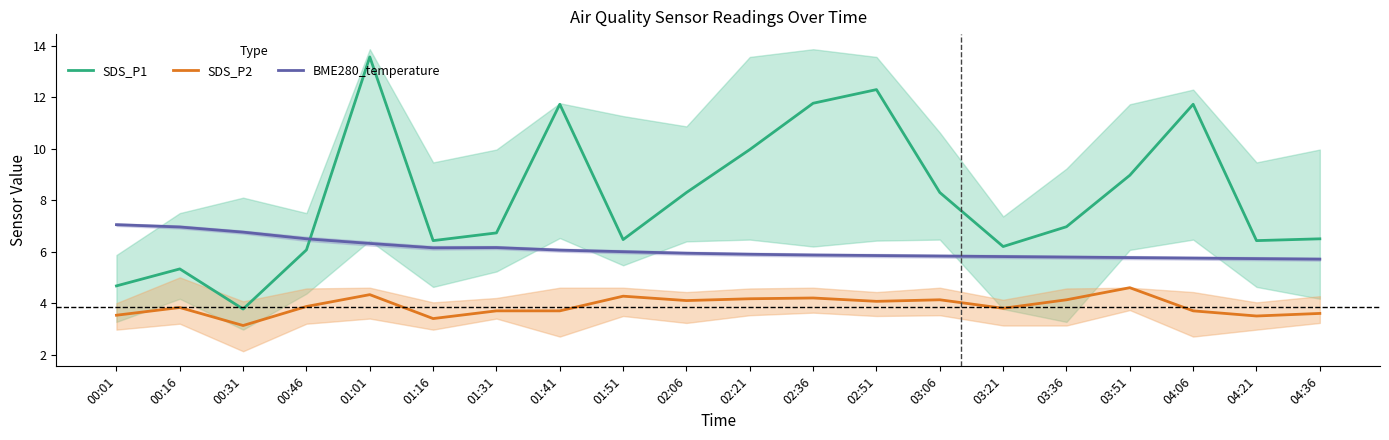

Is it true that SDS_P2 equals 1.4 at 01:01?

False